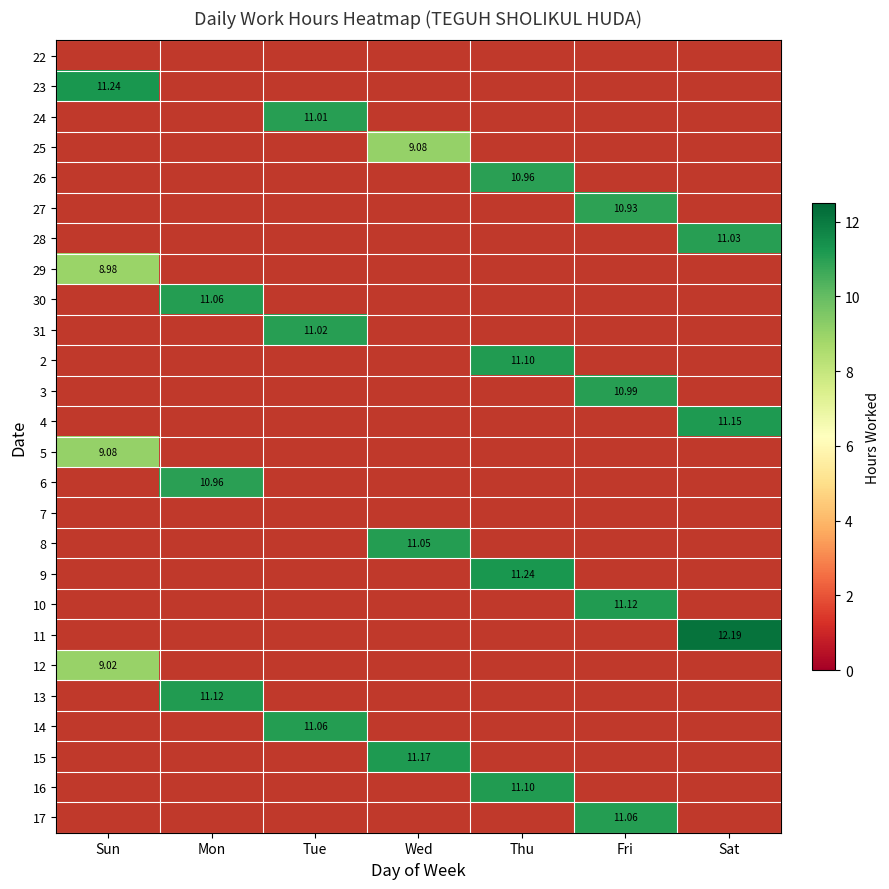

List the series in order of their peak value, lowest first.

22, 7, 29, 12, 25, 5, 27, 26, 6, 3, 24, 31, 28, 8, 30, 14, 17, 2, 16, 10, 13, 4, 15, 23, 9, 11